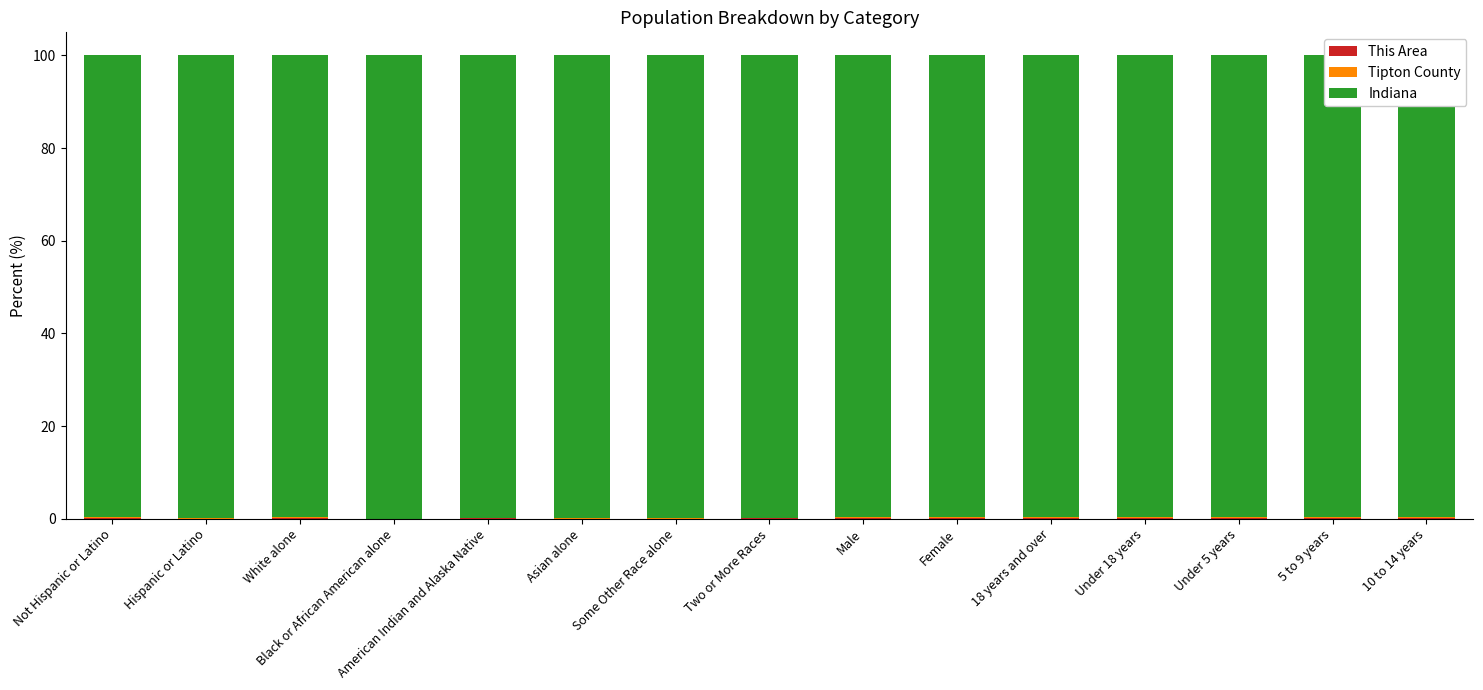

What position from the left is Asian alone?

6